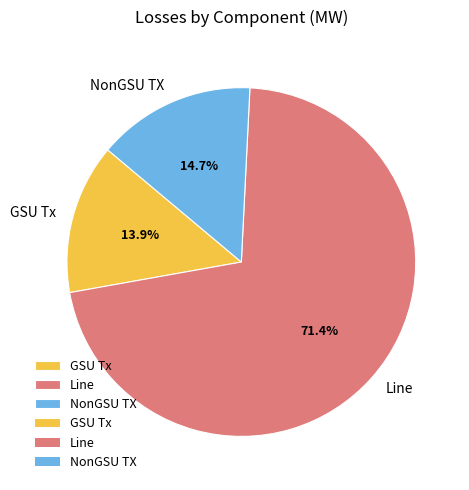

Which slice represents more than half of the pie?

Line